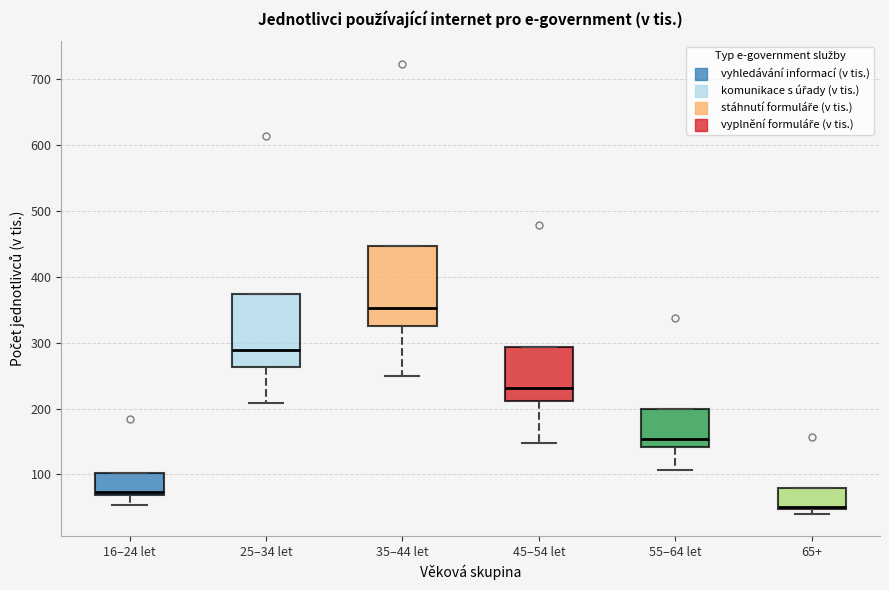

Reading left to right, read every box against the y-axis: the position of its median line, the range the box covers, and the ends of its whiskers. The values are not printed on the chart, so give them approximately, as read against the axis.

16–24 let: median 70 (just above the box's lower edge), box 70 to 100, whiskers 50 to 100
25–34 let: median 290, box 260 to 370, whiskers 210 to 370
35–44 let: median 350, box 330 to 450, whiskers 250 to 450
45–54 let: median 230, box 210 to 290, whiskers 150 to 290
55–64 let: median 150, box 140 to 200, whiskers 110 to 200
65+: median 50 (just above the box's lower edge), box 50 to 80, whiskers 40 to 80